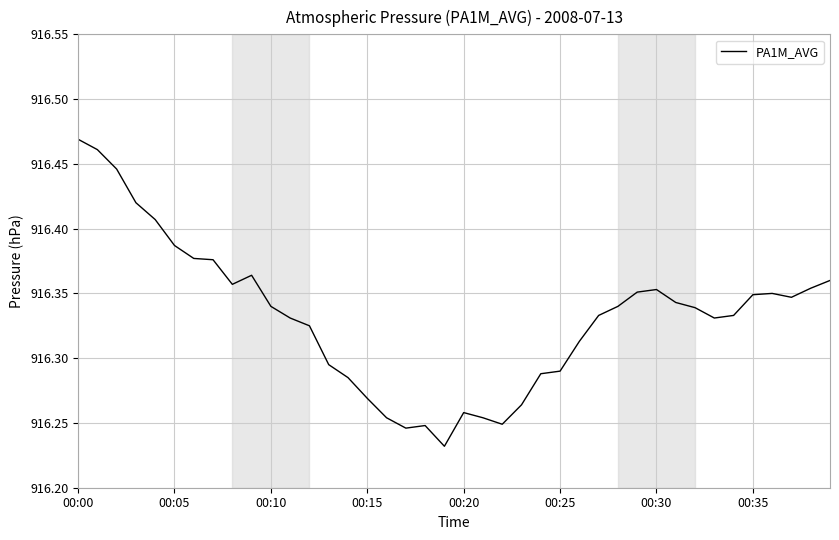

Reading left to right, what are all the values shown in this chart?

916.5	916.5	916.4	916.4	916.4	916.4	916.4	916.4	916.4	916.4	916.3	916.3	916.3	916.3	916.3	916.3	916.3	916.2	916.2	916.2	916.3	916.3	916.2	916.3	916.3	916.3	916.3	916.3	916.3	916.4	916.4	916.3	916.3	916.3	916.3	916.3	916.4	916.3	916.4	916.4